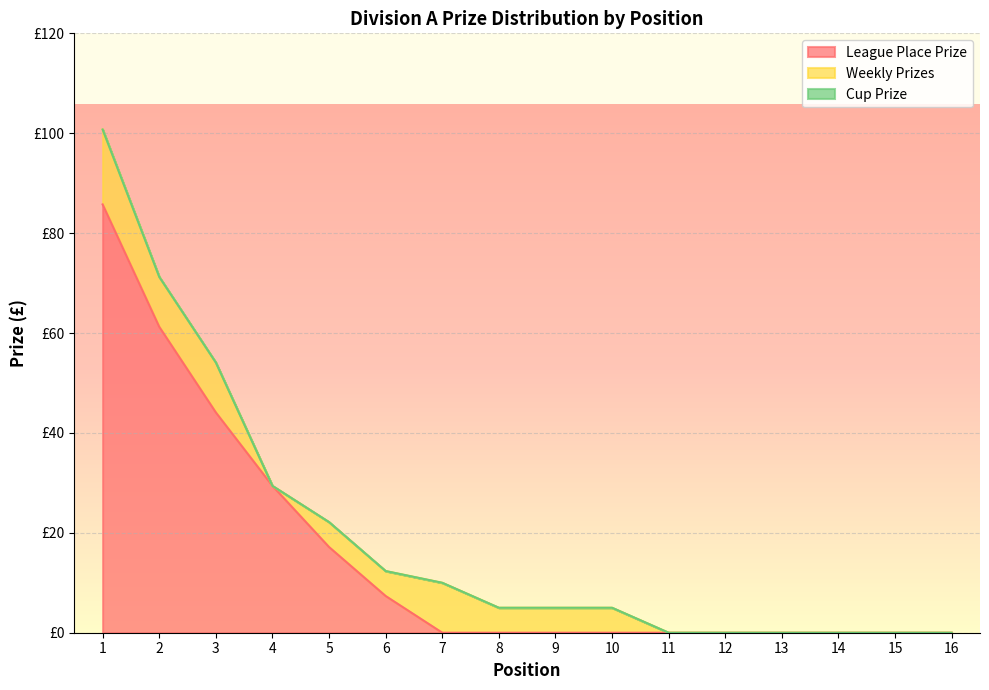

What is the difference between the League Place Prize values at 4 and 16?

29.4